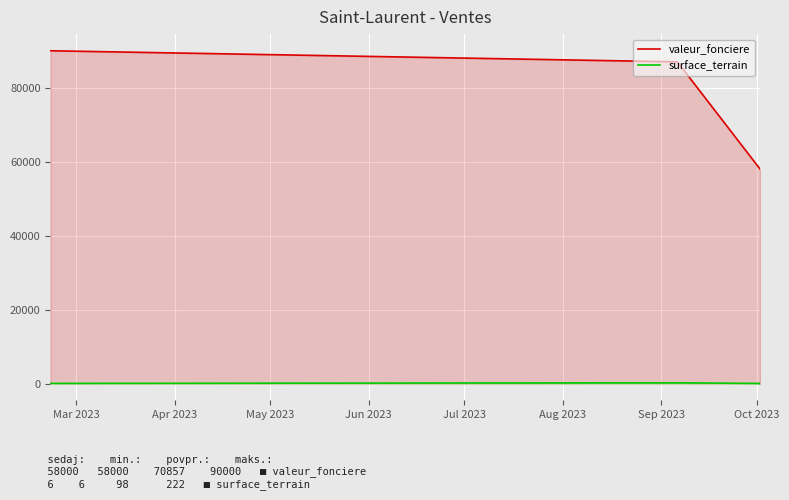

The value of surface_terrain at Jun 2023 is 49. True or false?

True